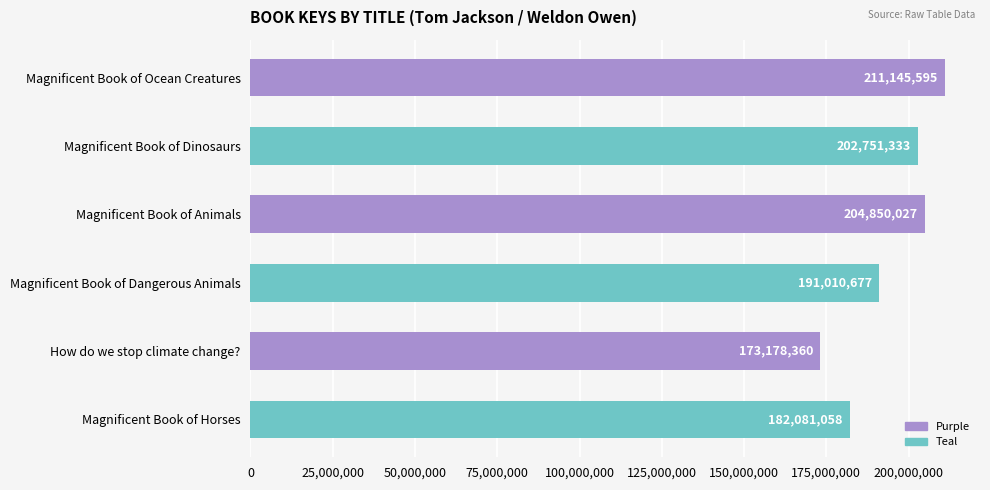

Are the bars horizontal?

Yes